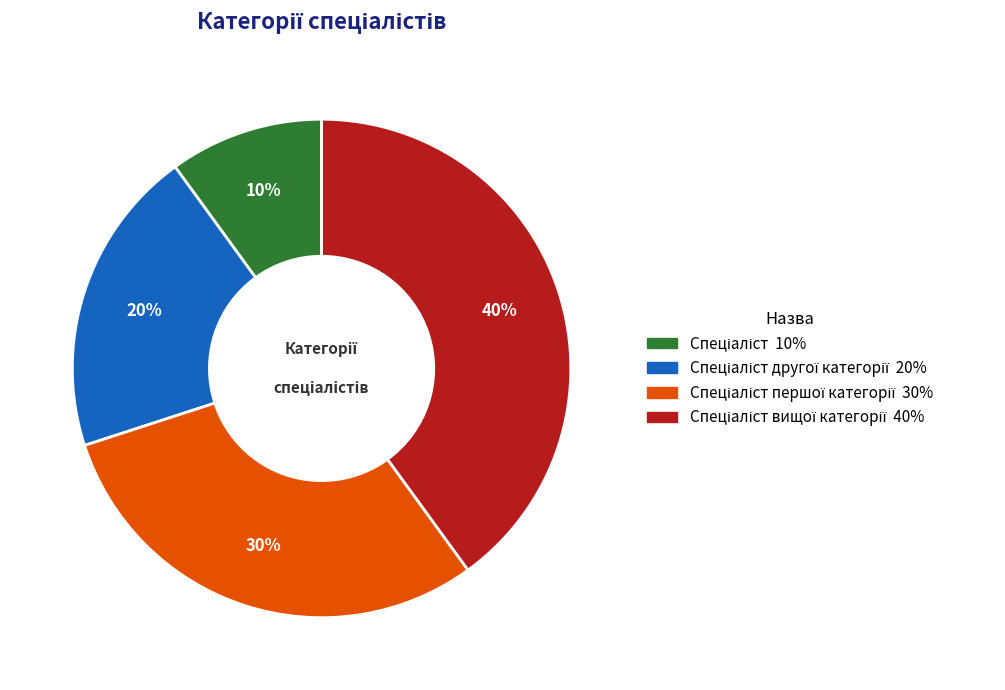

Is there a majority slice in this chart?

No